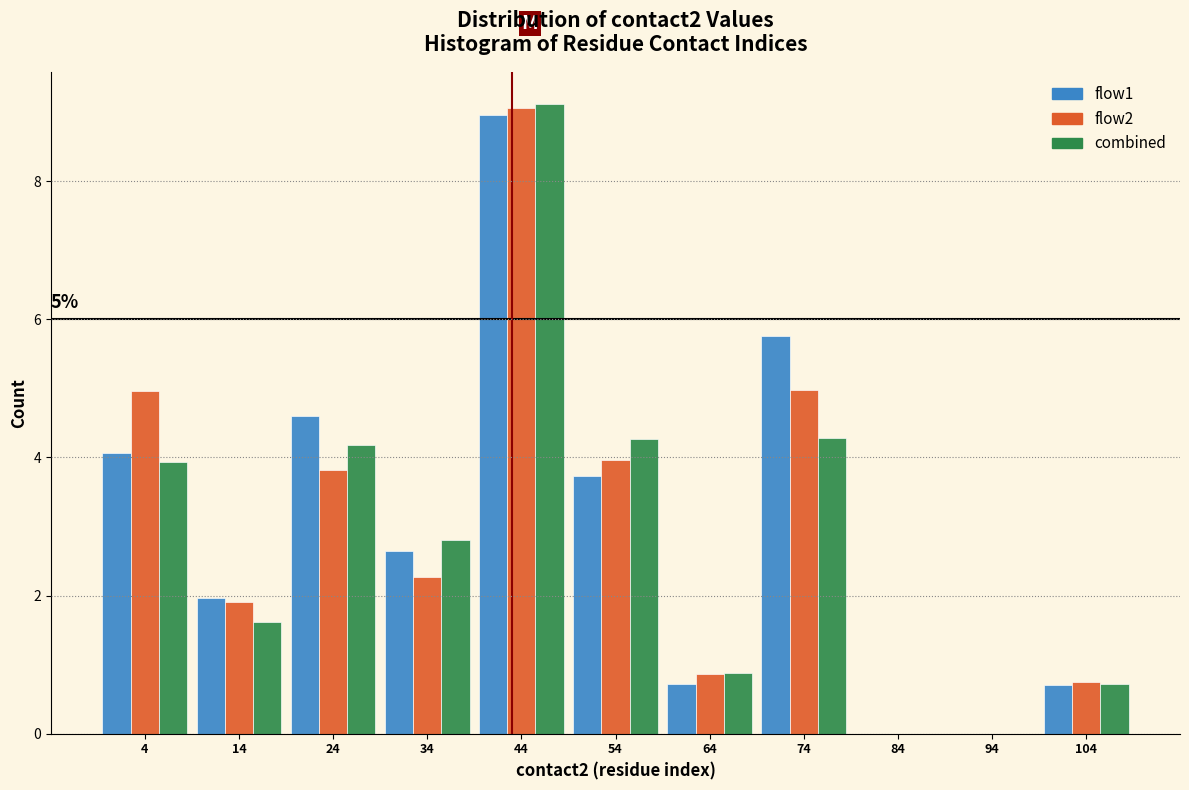

What is the sum of all flow1 values?

33.1